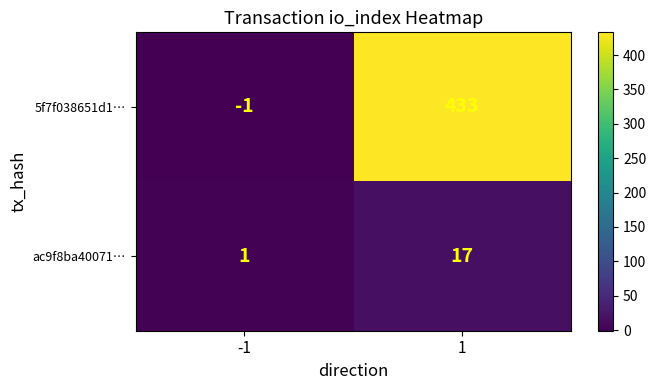

What is the difference between the 5f7f038651d1… values at 1 and -1?

434